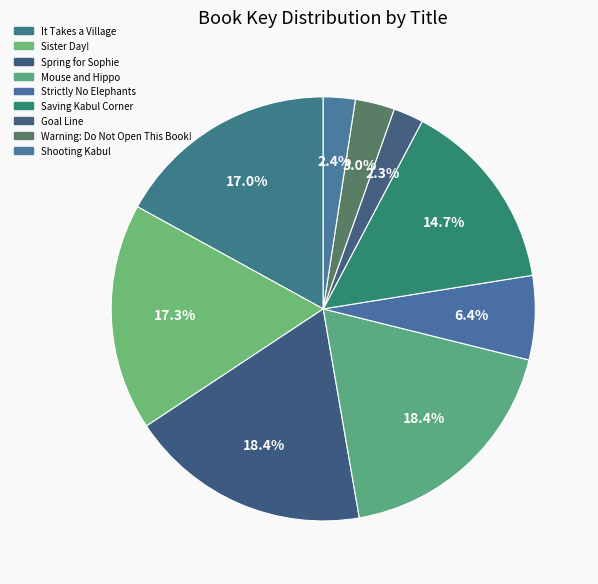

Combined, what portion of the pie is Sister Day! and Warning: Do Not Open This Book!?

20.3%